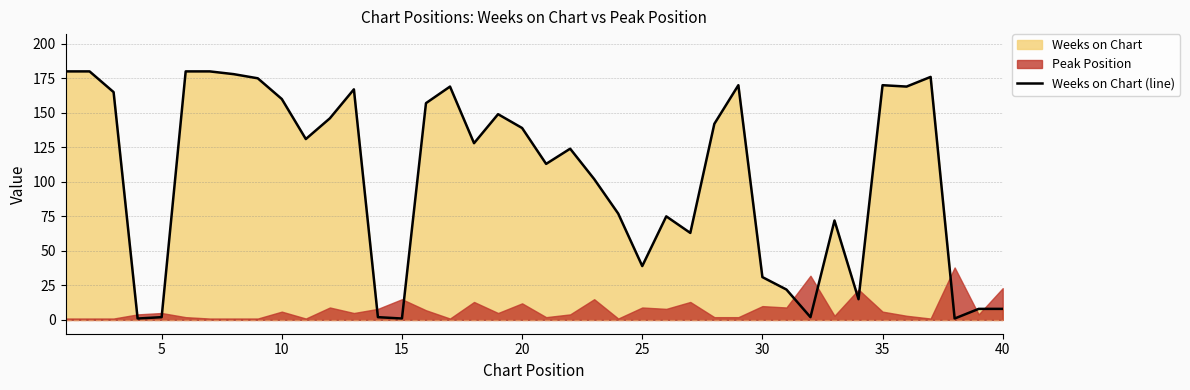

What is the value of the 3rd point from the left?

165